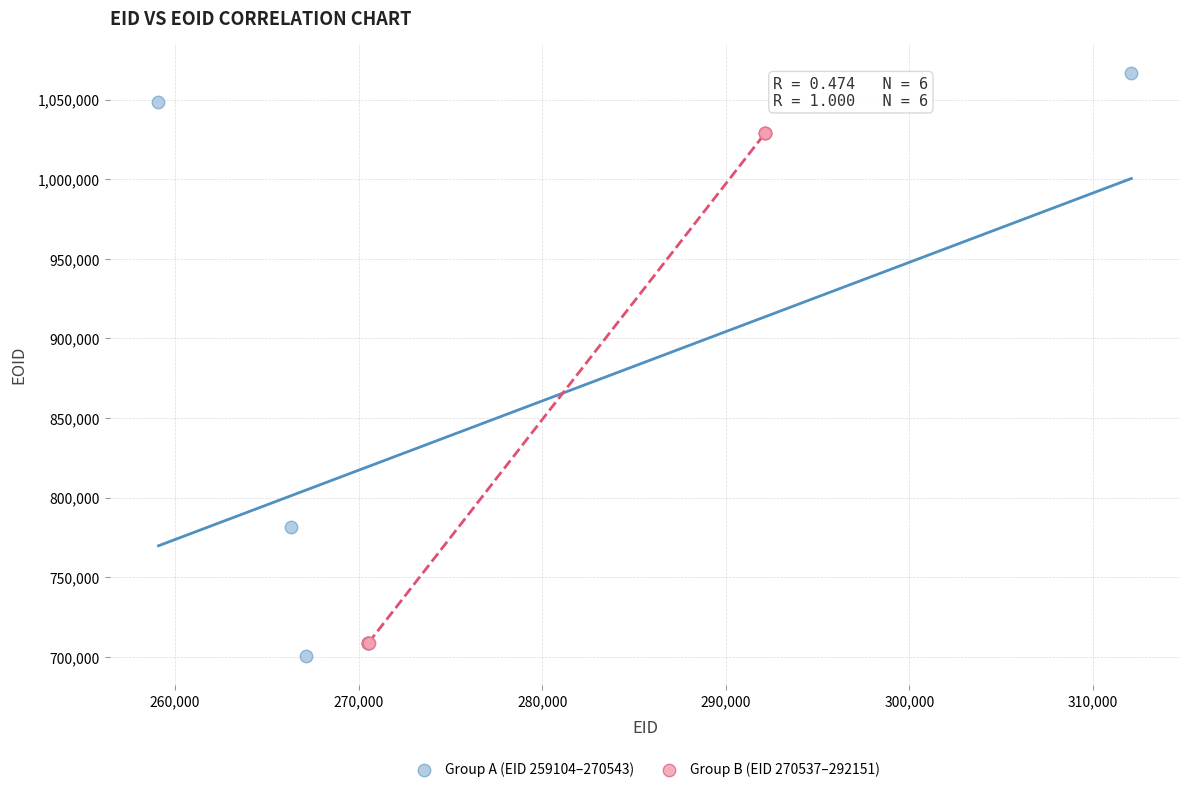

Which series has the widest spread of Y values?

Group A (EID 259104–270543)